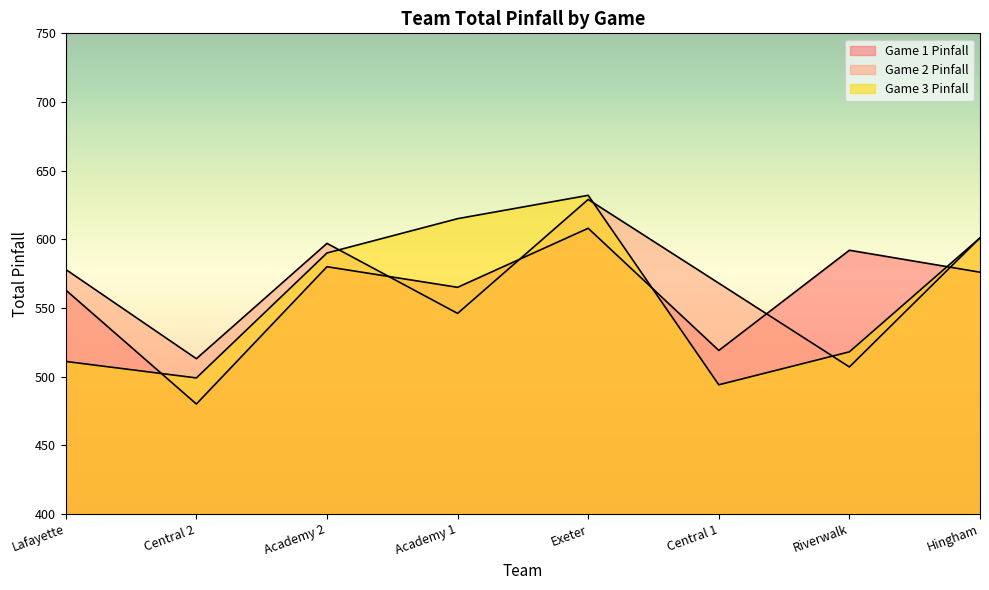

Reading right to left, what are all the values shown in this chart?

Game 1 Pinfall: 576	592	519	608	565	580	480	563
Game 2 Pinfall: 601	507	568	629	546	597	513	578
Game 3 Pinfall: 601	518	494	632	615	590	499	511